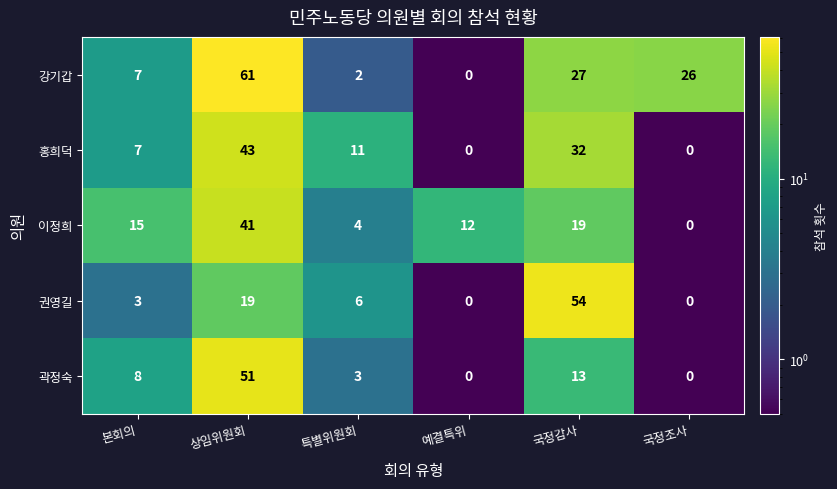

What is the spread (max minus min) of values at 국정감사?

41